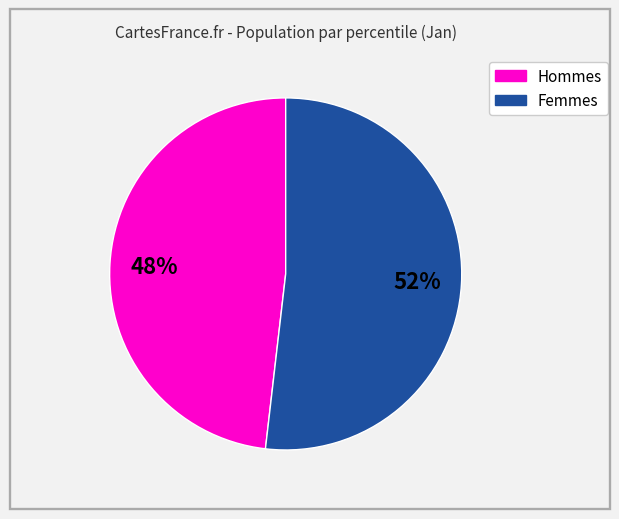

To the nearest percent, what is the difference between the largest and smallest slice percentages?

4%